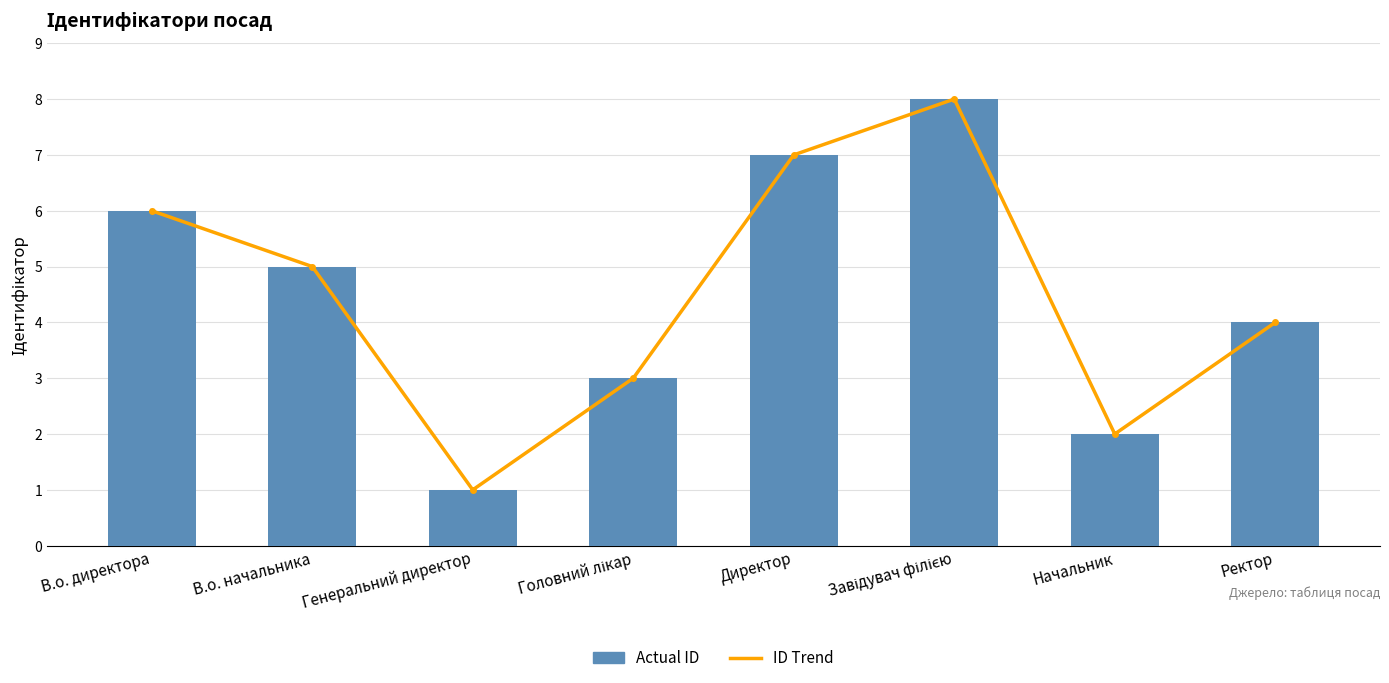

Is it true that ID Trend equals 3 at В.о. директора?

False